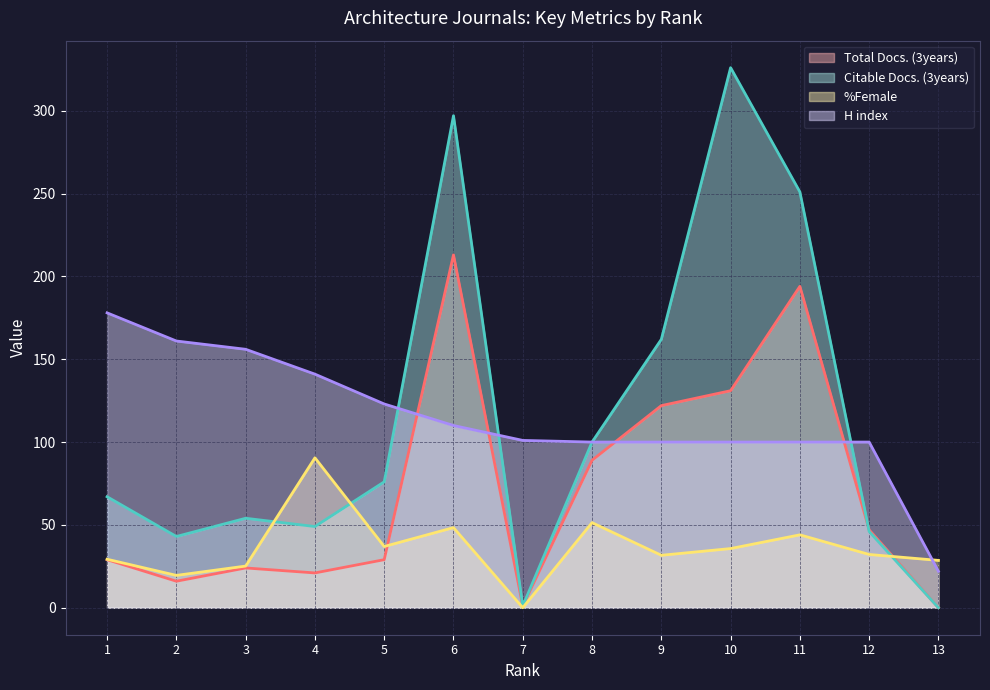

Rank the series by their maximum value, from highest to lowest.

Citable Docs. (3years), Total Docs. (3years), H index, %Female